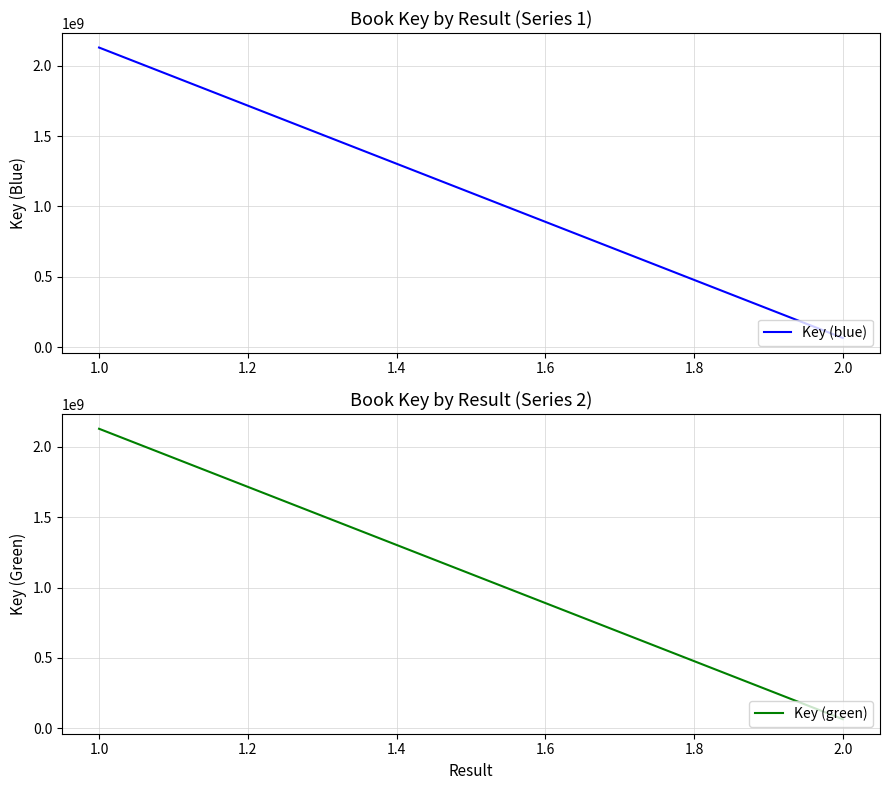

Which series has the largest range (max minus min)?

Key (blue)